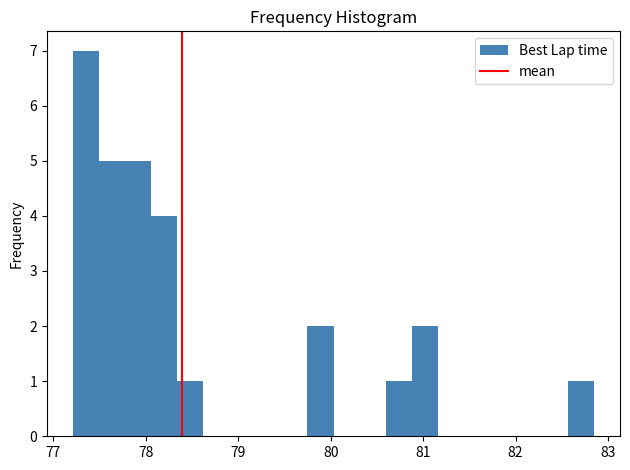

Read against the x-axis, roughly where is the centre of the tallest bar?

77.4